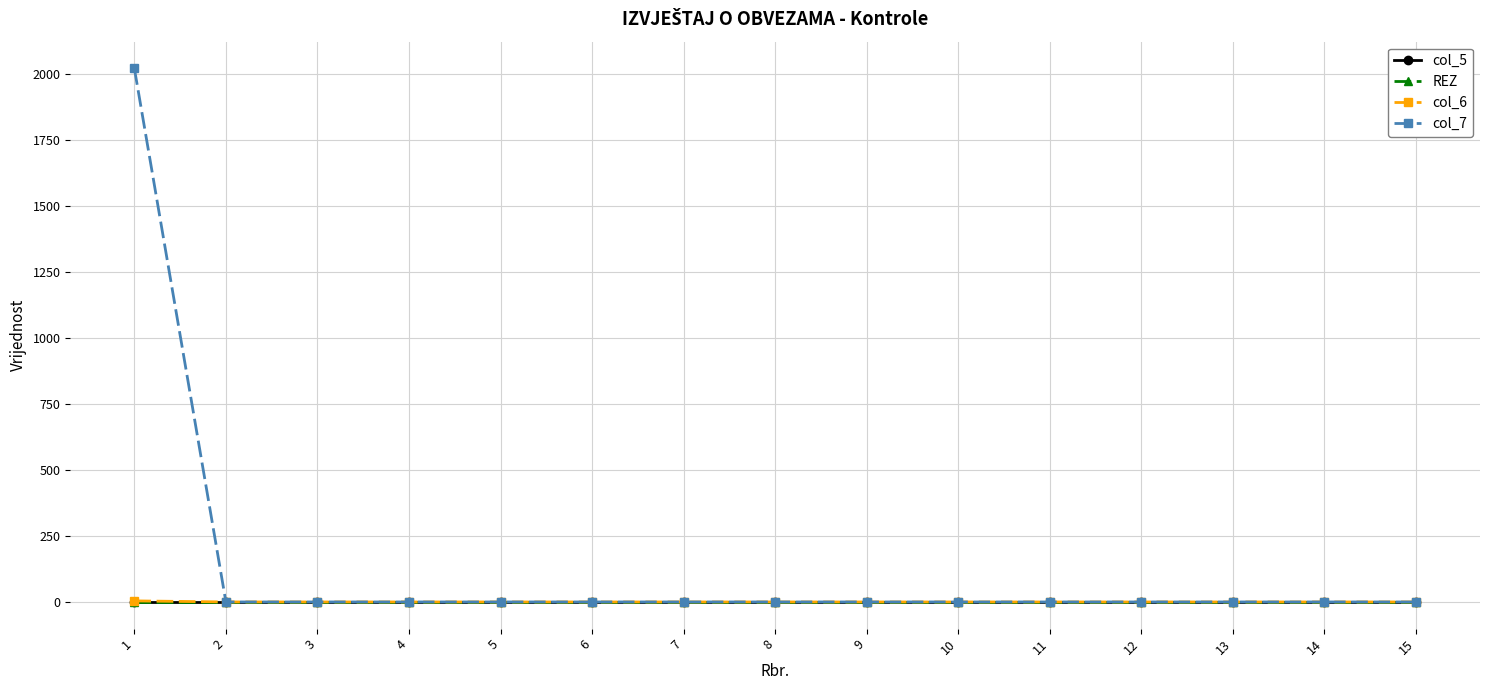

Does the chart have visible grid lines?

Yes